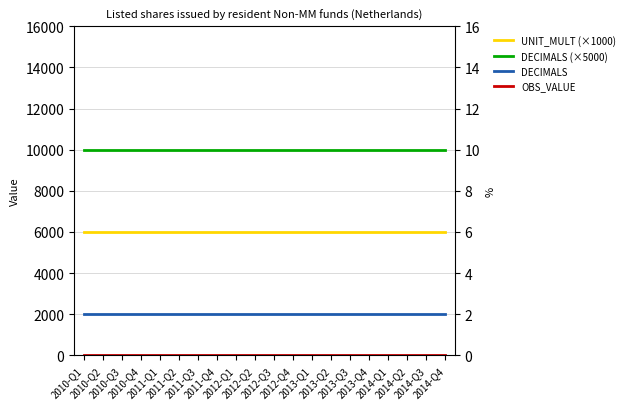

Which label corresponds to the smallest value in the chart?

2010-Q1